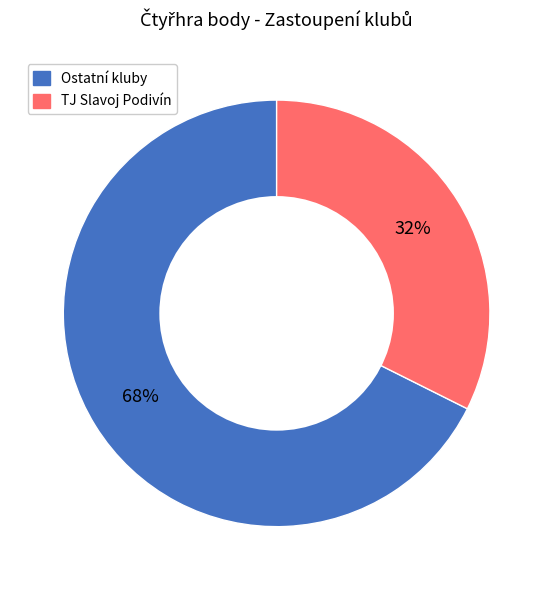

Does any single category account for the majority?

Yes